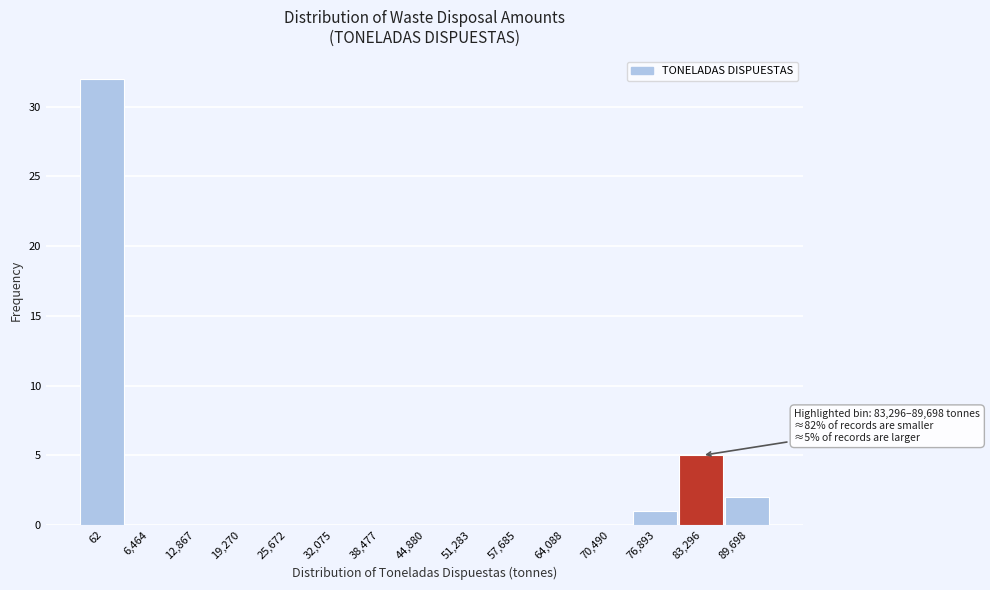

Reading left to right, transcribe all the data shown in this chart.

62=32	6,464=0	12,867=0	19,270=0	25,672=0	32,075=0	38,477=0	44,880=0	51,283=0	57,685=0	64,088=0	70,490=0	76,893=1	83,296=5	89,698=2